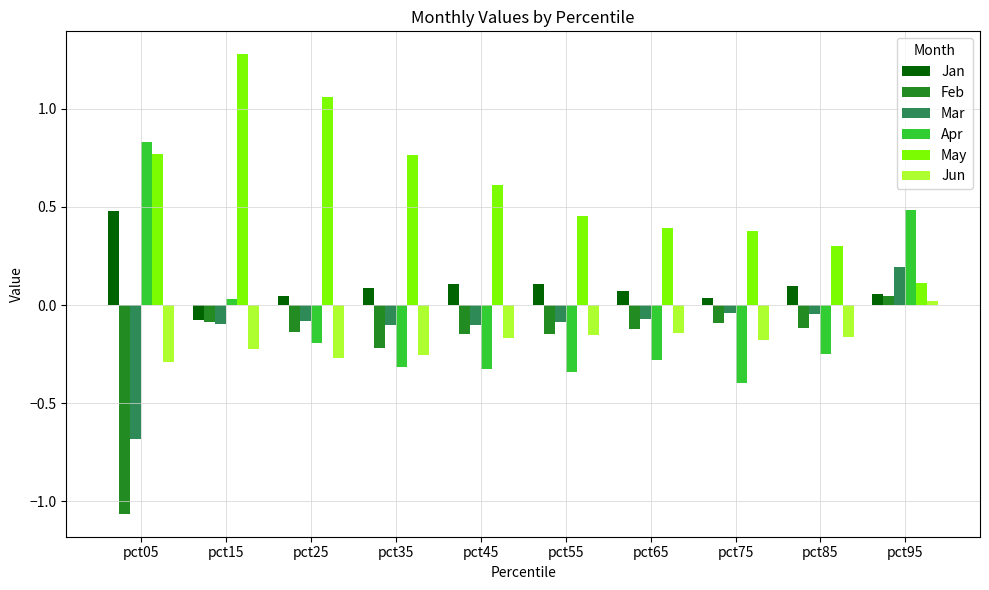

How many distinct data groups are displayed?

6